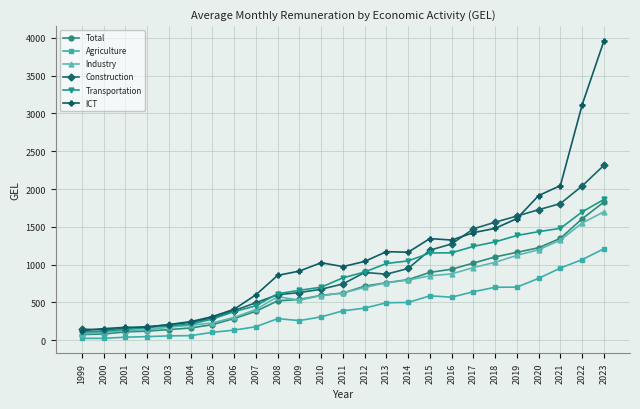

What is the maximum value shown in the chart?

3958.3